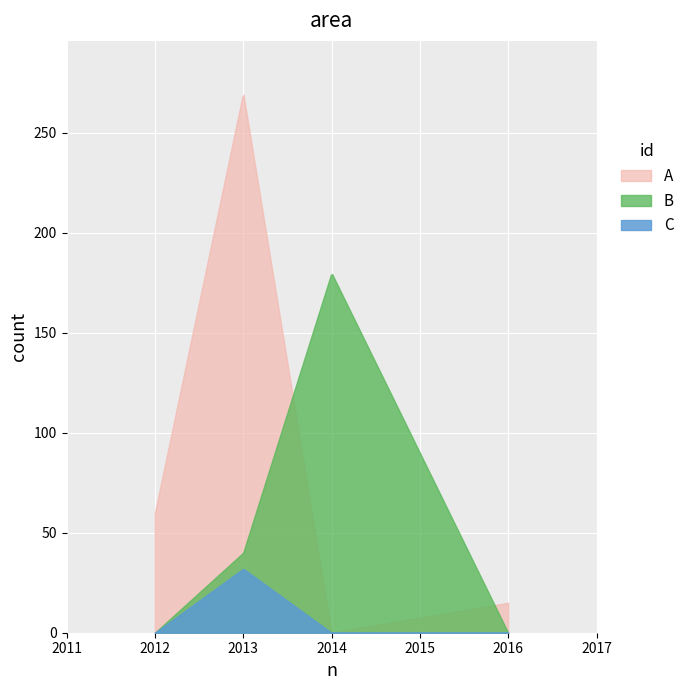

List the series in order of their peak value, highest first.

A, B, C